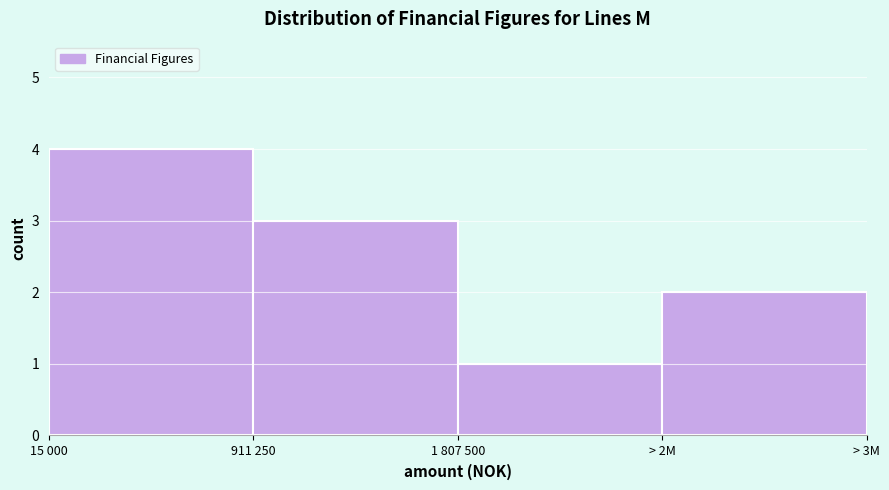

Reading left to right, what are all the values shown in this chart?

4	3	1	2